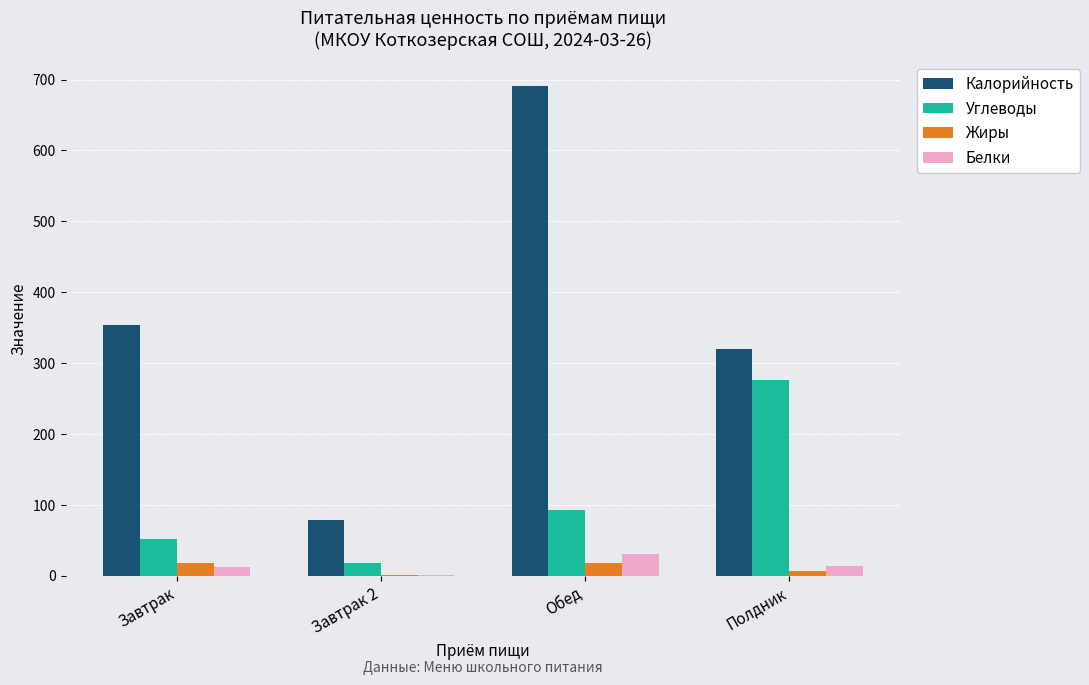

How many groups of bars are there?

4